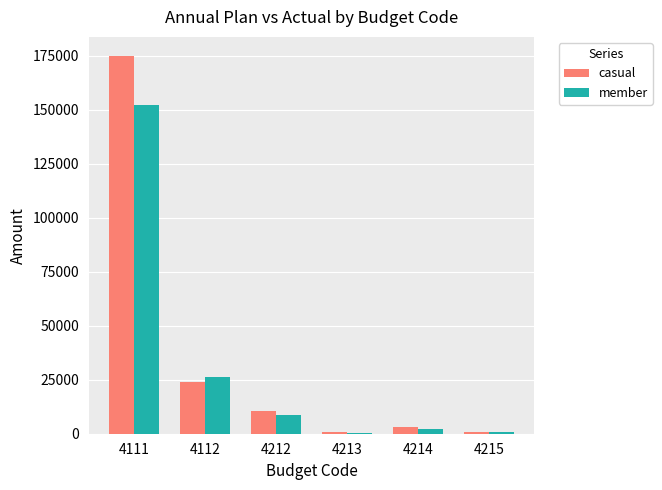

The casual series shows 990.0 at 4215. True or false?

True